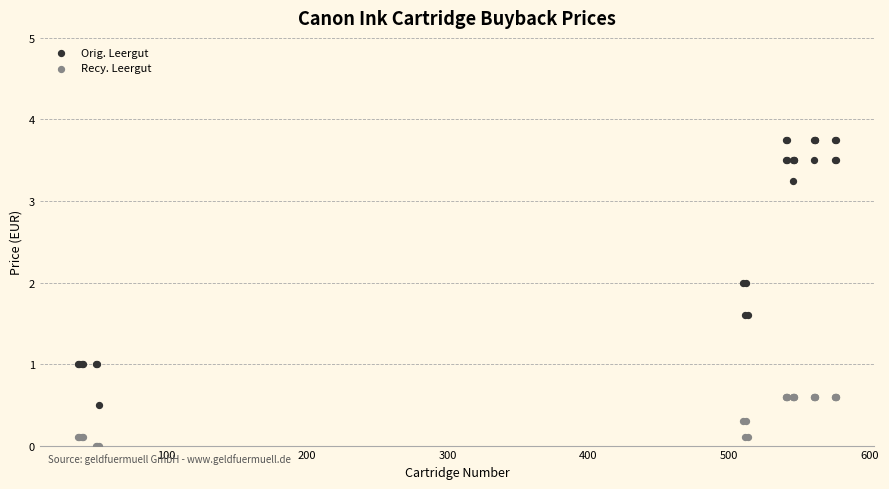

Which series reaches the maximum Y coordinate?

Orig. Leergut